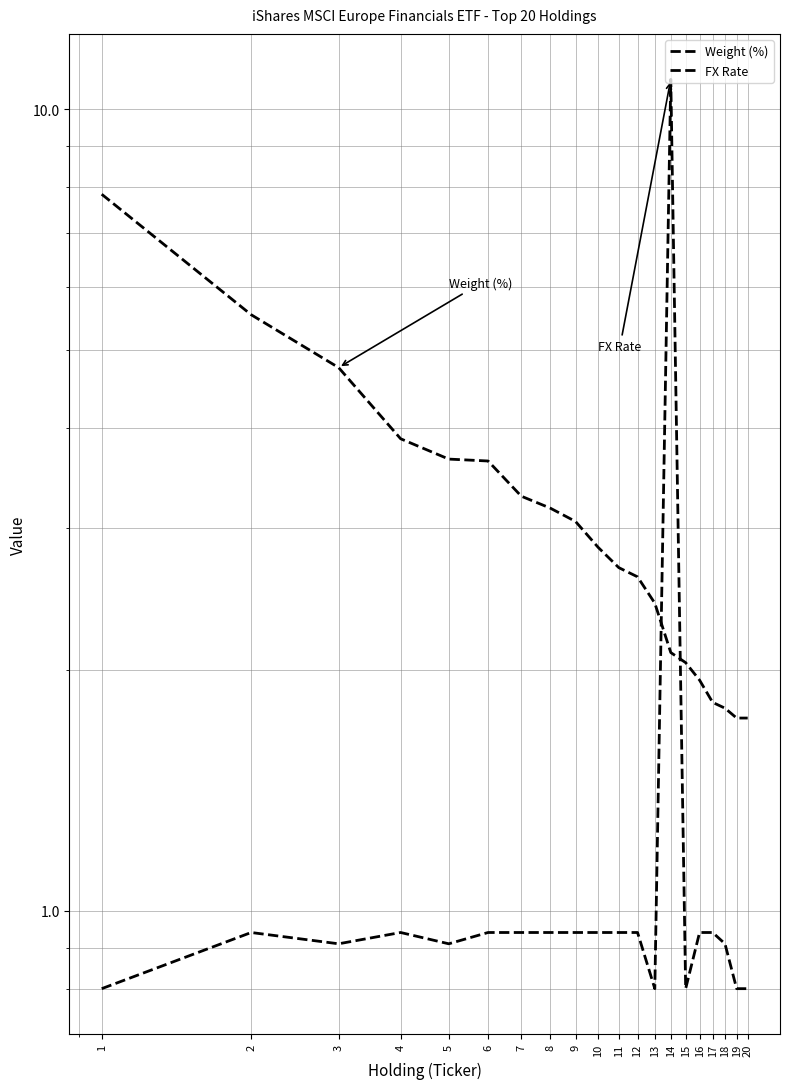

What is the sum of all FX Rate values?

28.0